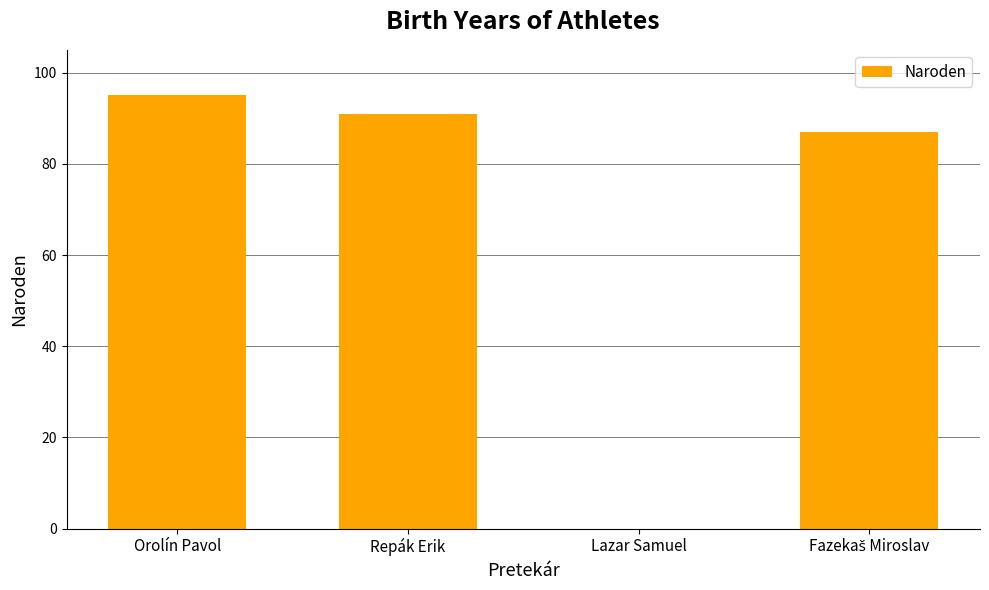

What is the maximum value shown in the chart?

95